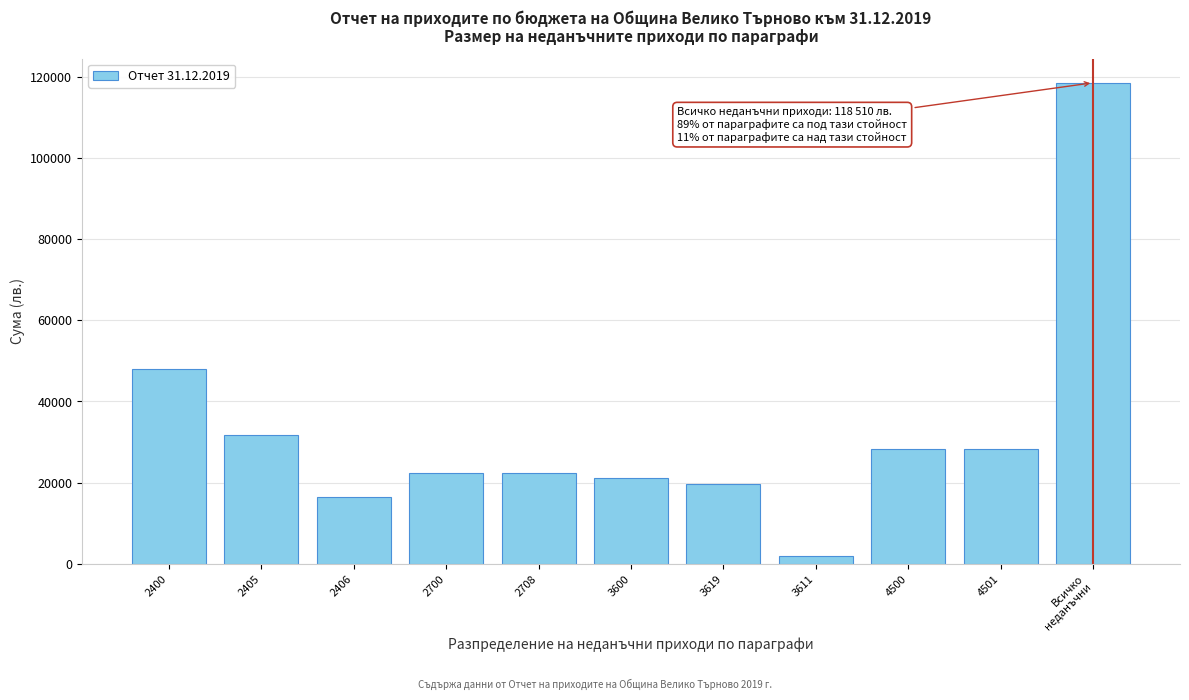

Reading left to right, what are all the values shown in this chart?

48047	31703	16341	22471	22471	21217	19728	1982	28396	28396	118510